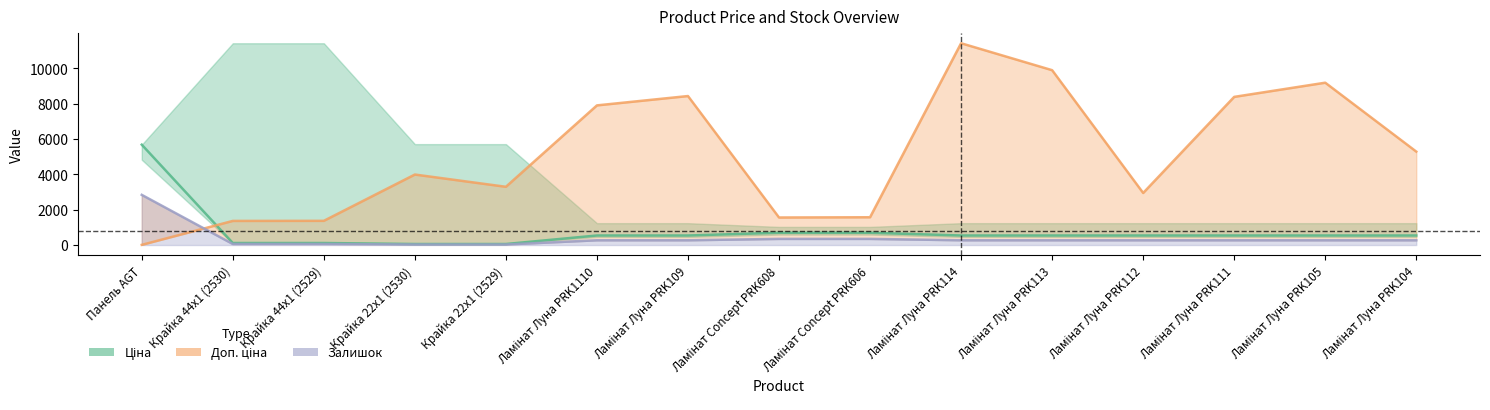

Does the chart display data point markers on the line(s)?

No